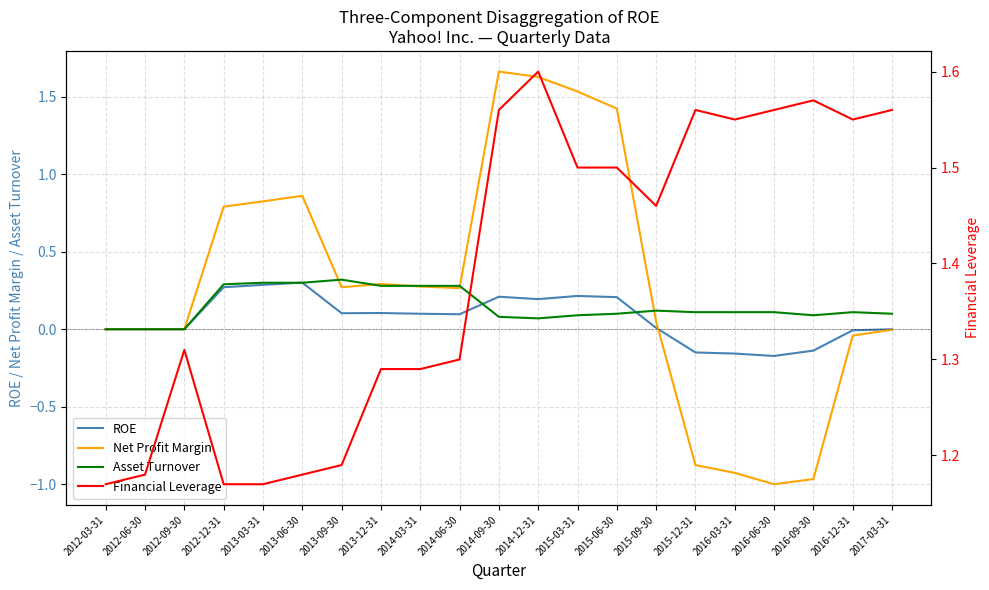

How many lines are shown in the chart?

4